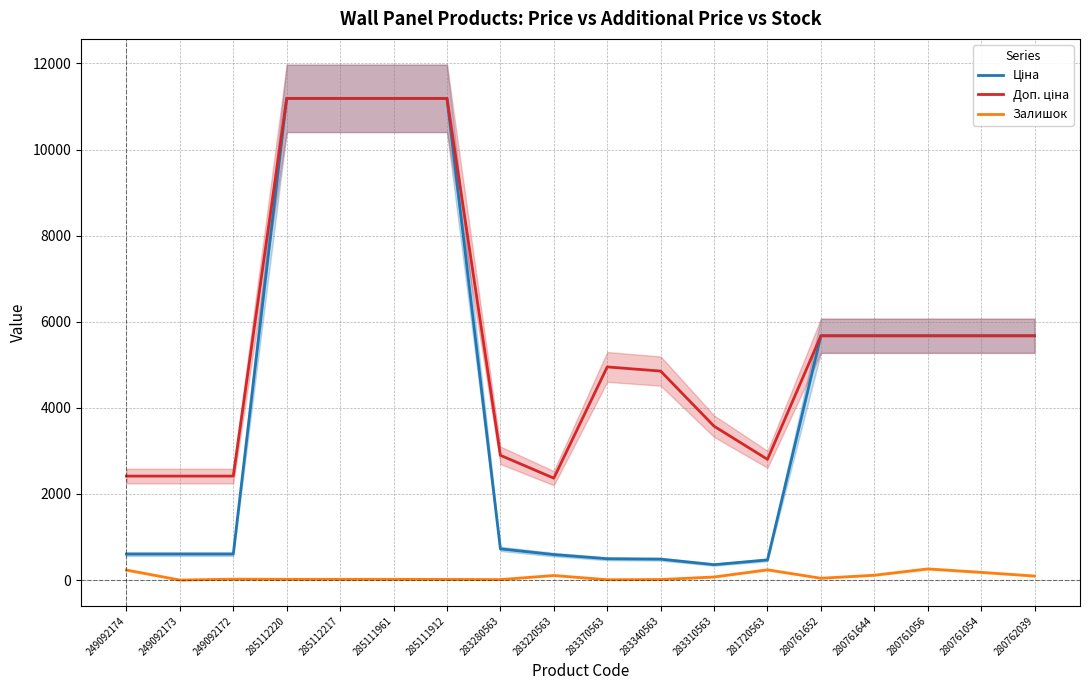

Which has a higher value, 285111961 or 280761644?

285111961